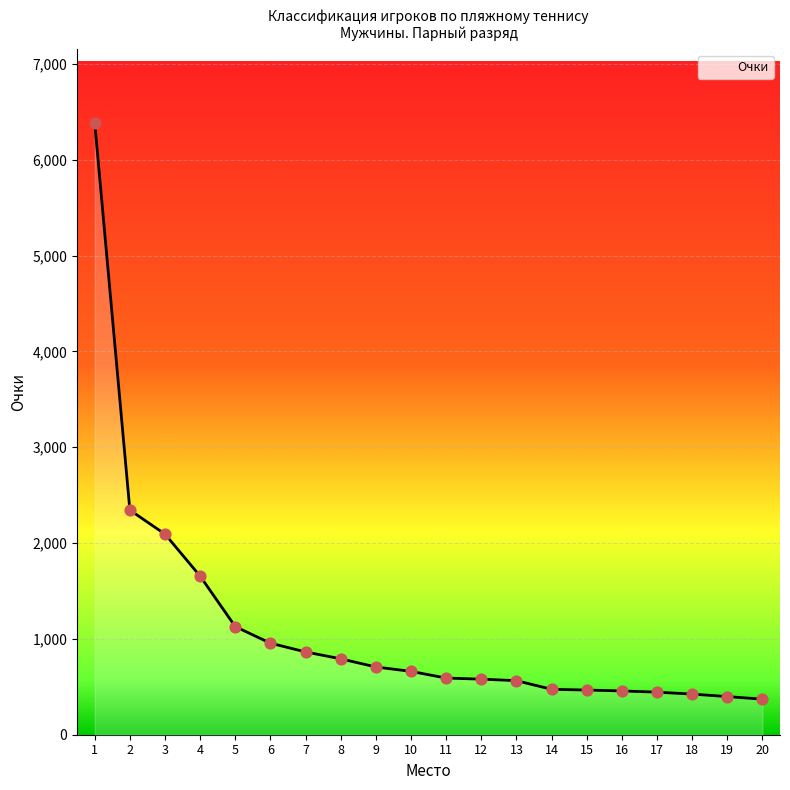

Which has a higher value, 14 or 11?

11